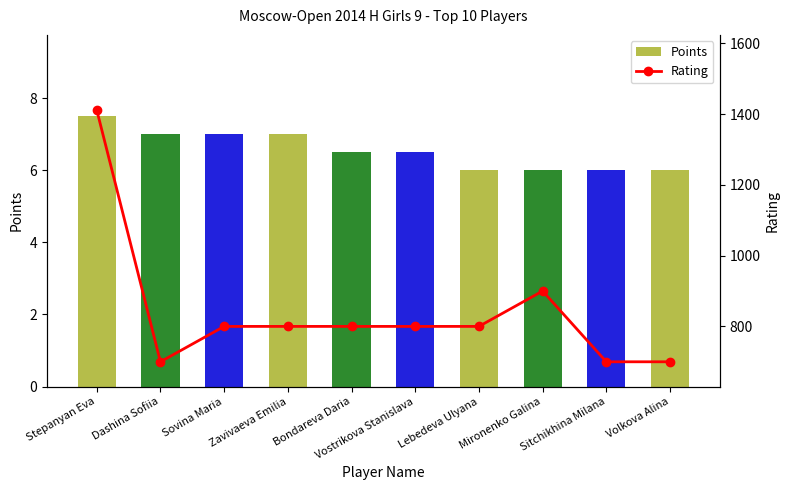

Are the bars grouped side by side (vs. stacked)?

Yes